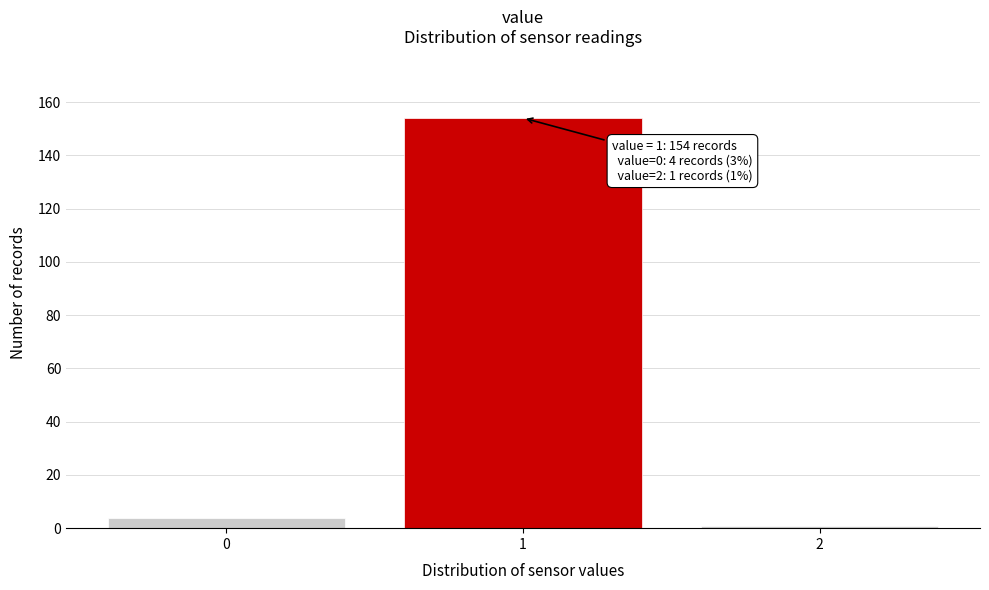

Reading left to right, transcribe all the data shown in this chart.

4	154	1